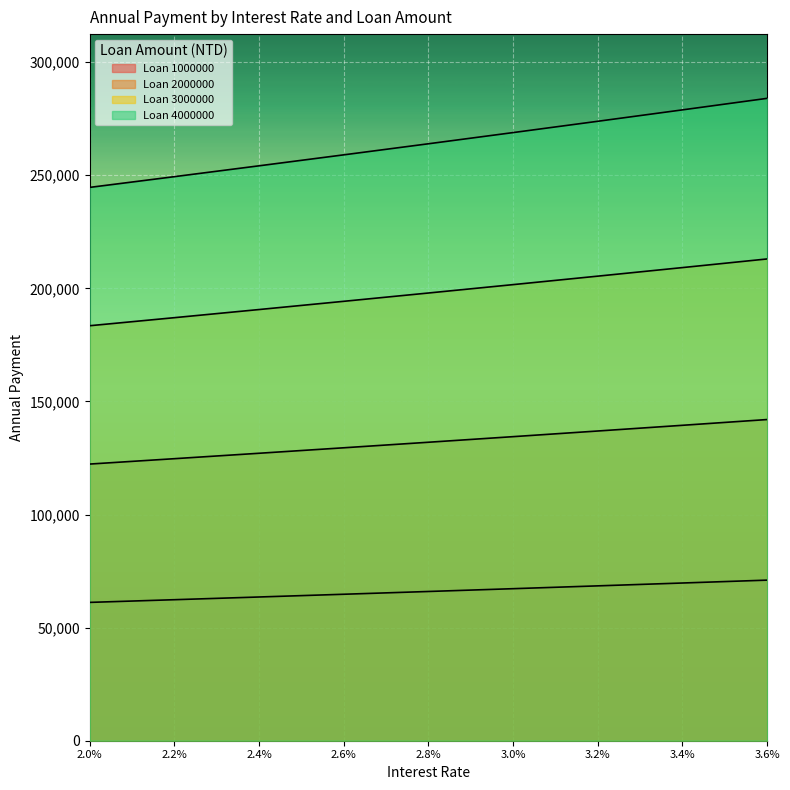

True or false: 1000000 and 2000000 cross at least once.

False